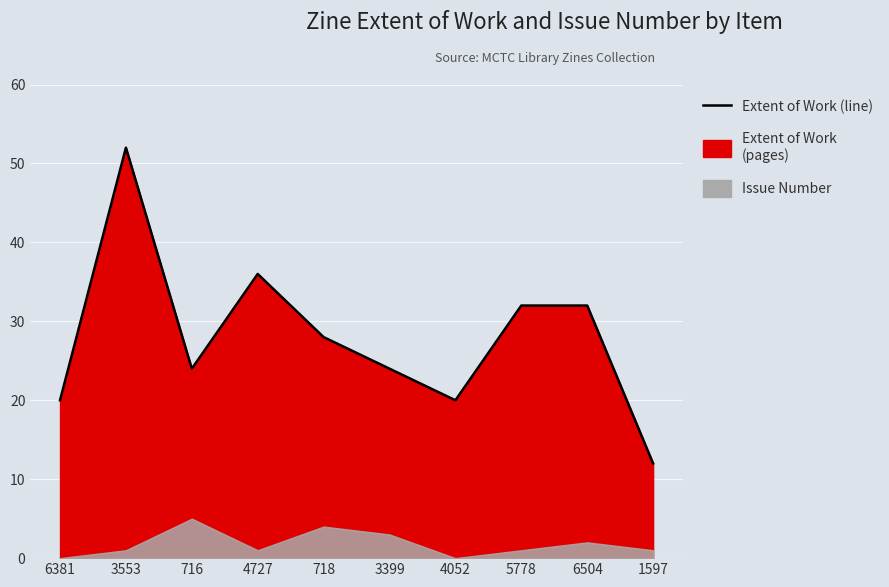

What is the ratio of the value at 4727 to the value at 718?

1.3